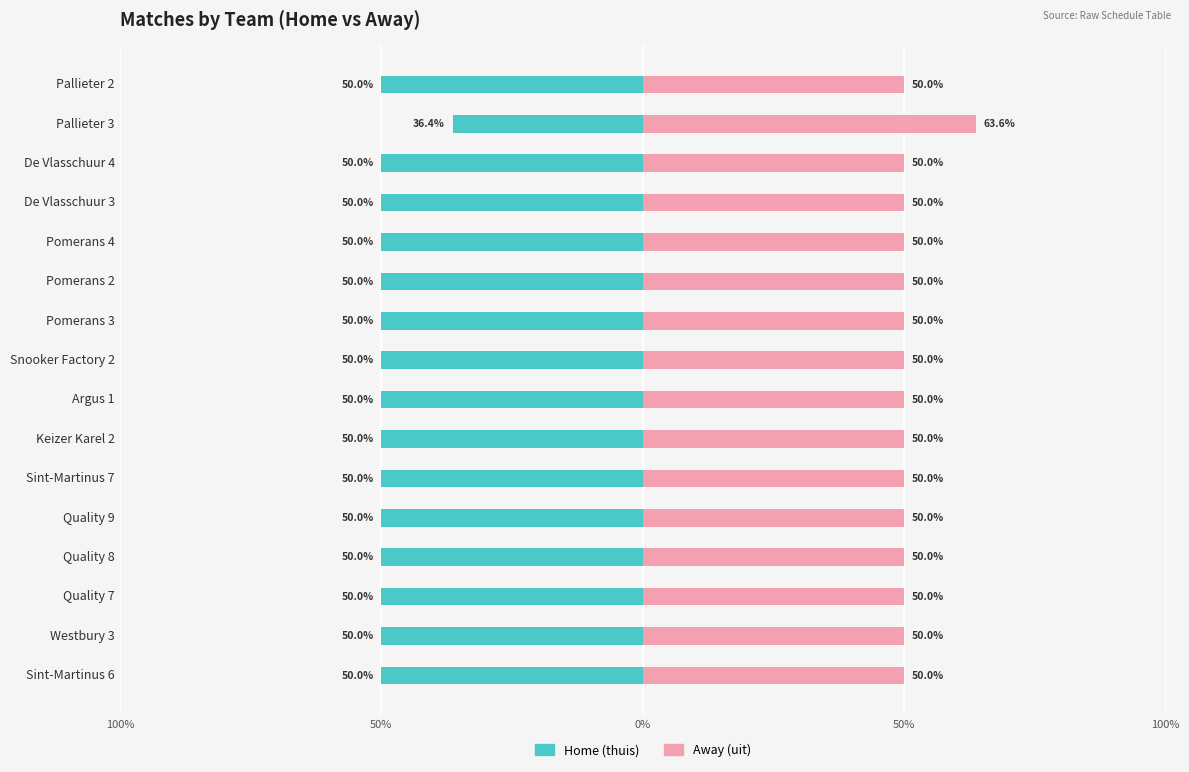

List the series in order of their overall mean, lowest first.

Home (thuis), Away (uit)